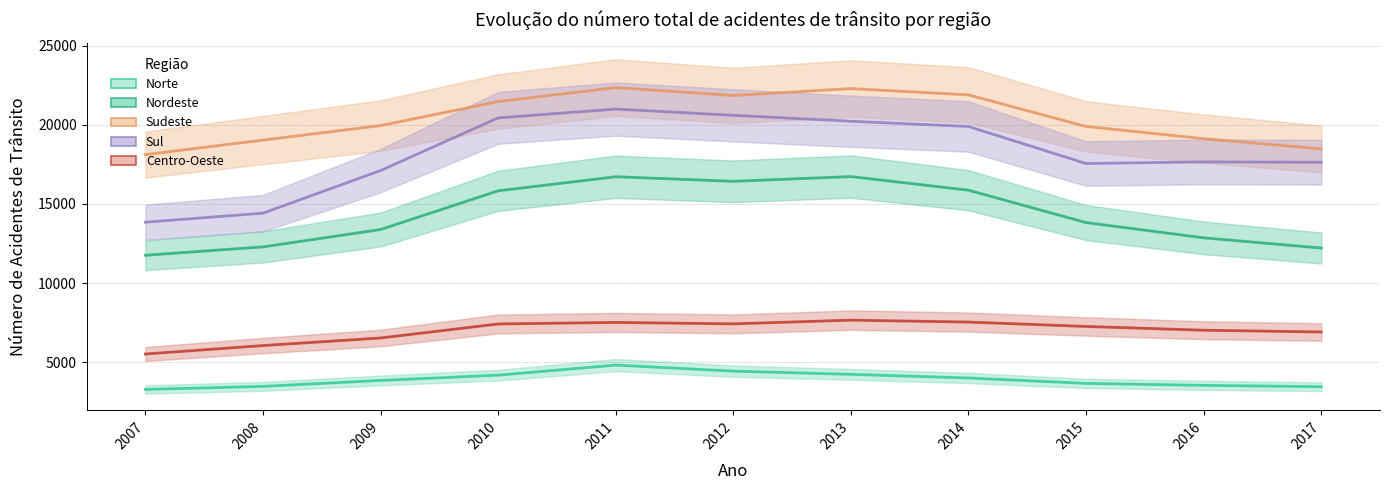

Reading left to right, transcribe all the data shown in this chart.

Norte: 3291	3486	3860	4193	4830	4448	4245	4016	3674	3549	3465
Nordeste: 11764	12292	13387	15832	16720	16432	16732	15871	13827	12863	12220
Sudeste: 18117	19034	19950	21468	22348	21850	22287	21889	19895	19125	18476
Sul: 13851	14421	17111	20437	20993	20599	20224	19893	17555	17658	17636
Centro-Oeste: 5529	6062	6540	7426	7523	7432	7667	7546	7269	7031	6919